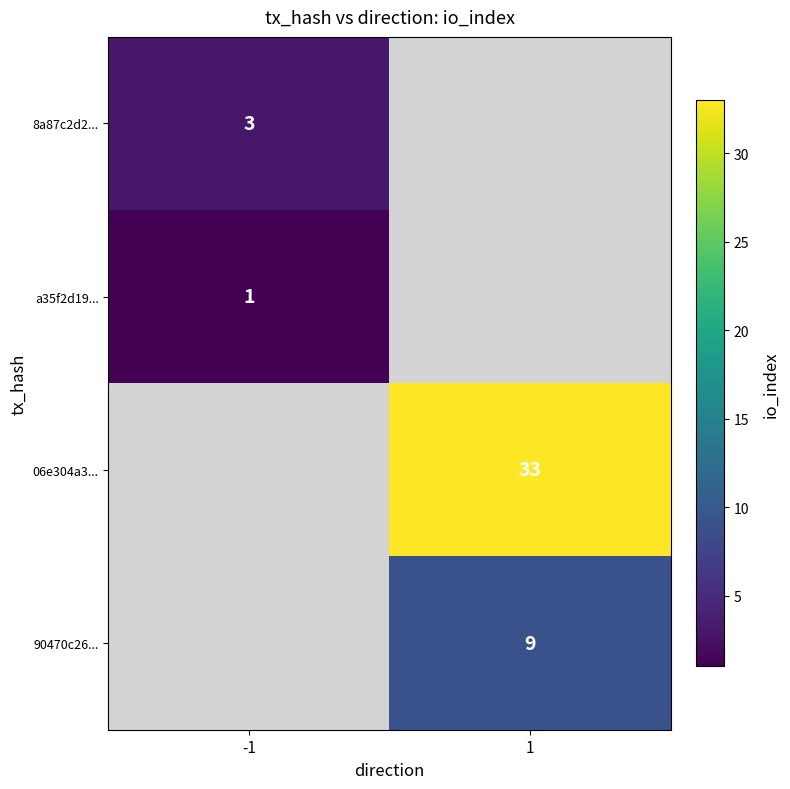

Is it true that a35f2d19... equals 1 at -1?

True